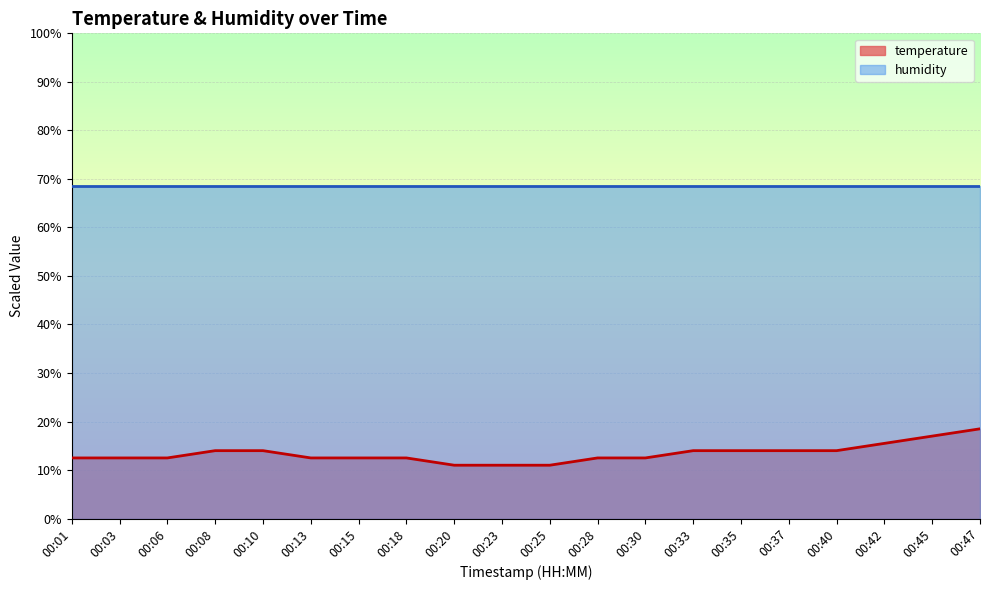

Rank the categories by value from highest to lowest.

00:47, 00:45, 00:42, 00:08, 00:10, 00:33, 00:35, 00:37, 00:40, 00:01, 00:03, 00:06, 00:13, 00:15, 00:18, 00:28, 00:30, 00:20, 00:23, 00:25